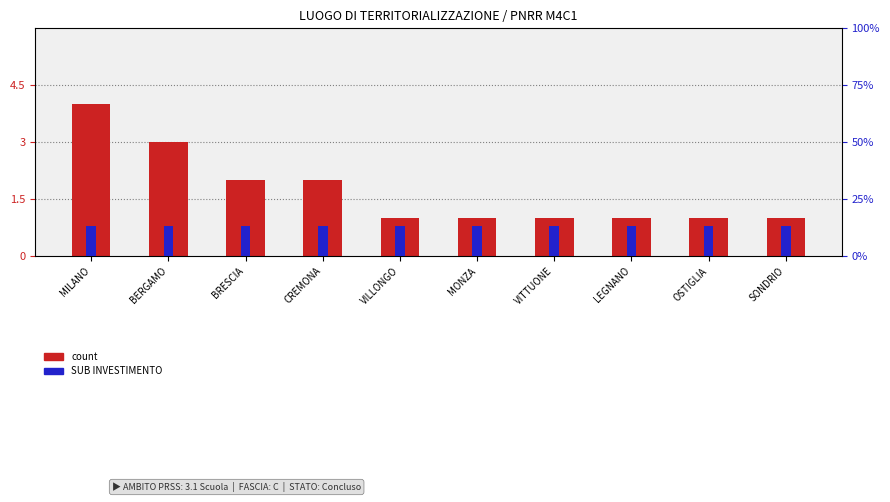

What is the total value across all series at OSTIGLIA?

3.1